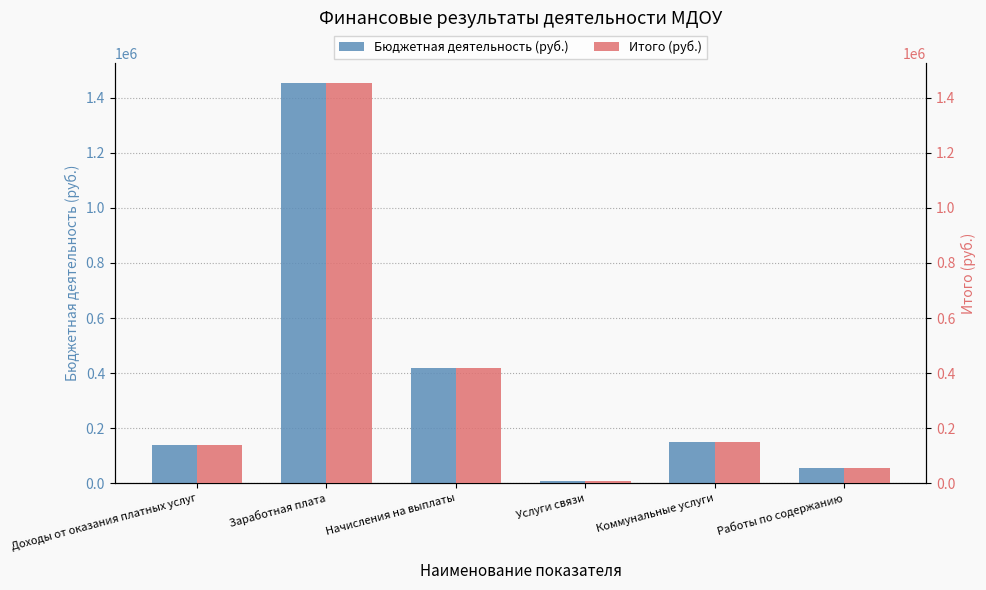

Reading left to right, extract all data points from this chart.

Бюджетная деятельность (руб.): Доходы от оказания платных услуг=139645.0	Заработная плата=1454622.4	Начисления на выплаты=419656.0	Услуги связи=7040.1	Коммунальные услуги=147894.2	Работы по содержанию=53666.0
Итого (руб.): Доходы от оказания платных услуг=139645.0	Заработная плата=1454622.4	Начисления на выплаты=419656.0	Услуги связи=7040.1	Коммунальные услуги=147894.2	Работы по содержанию=53666.0